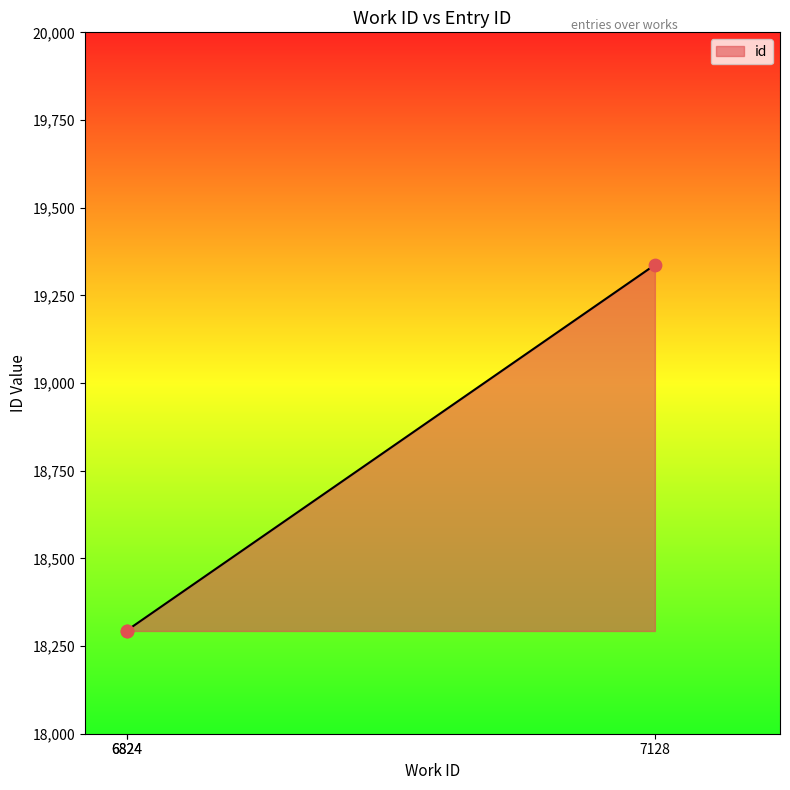

What is the change in value from 6824 to 7128?

+1043